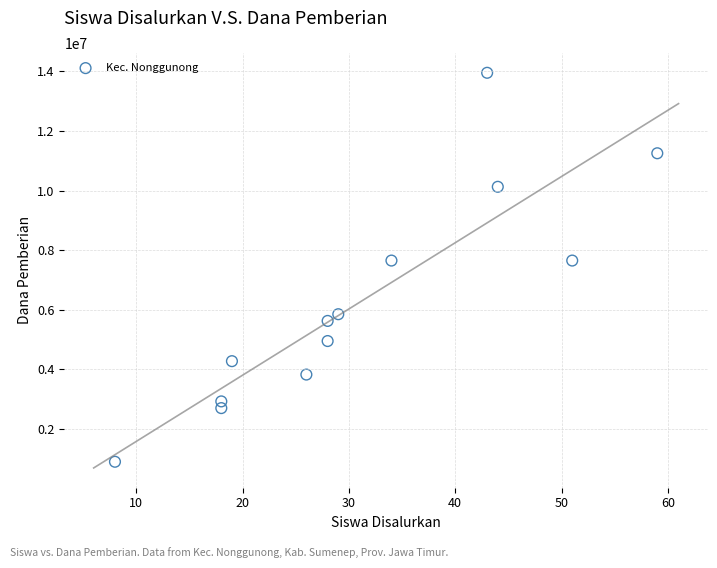

What is the range of X values (max minus min)?

51